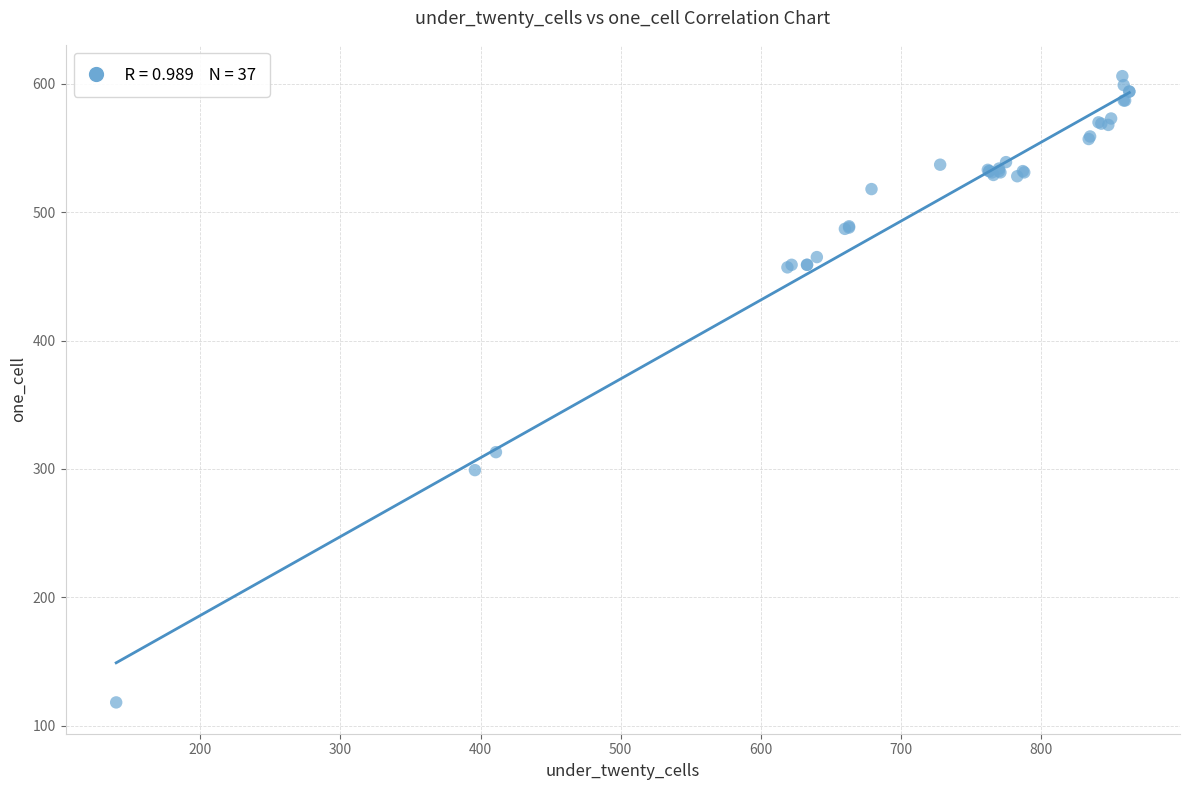

What Y value in the scatter plot is closest to 362?

313